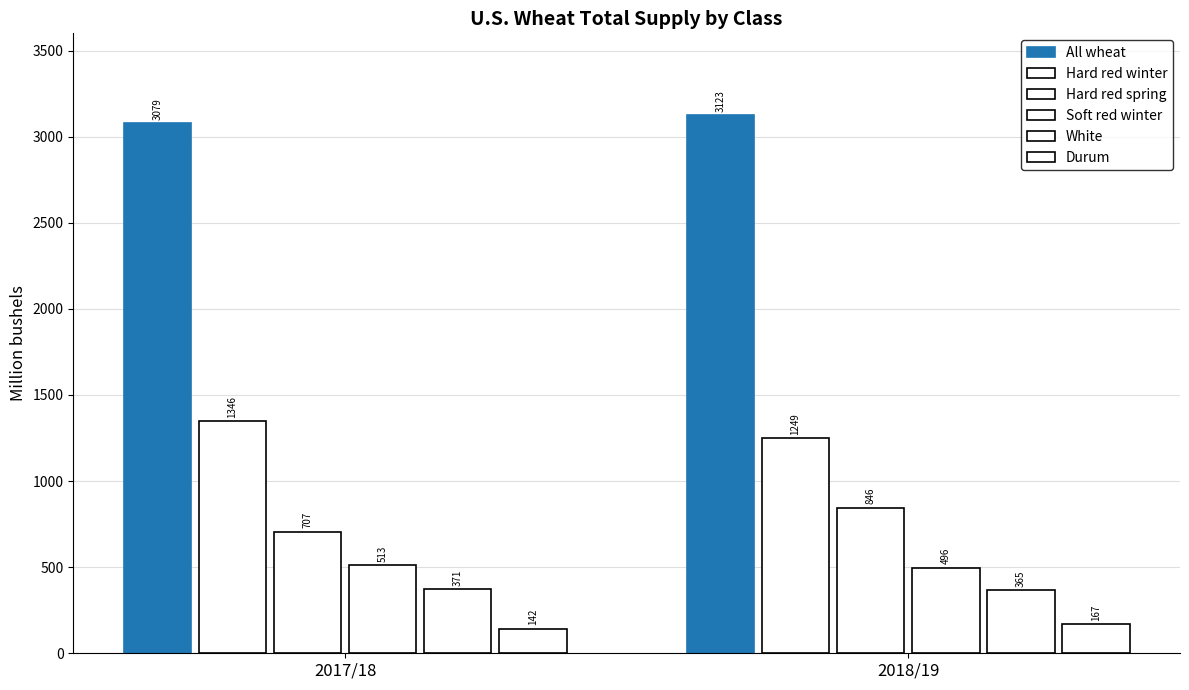

How many groups of bars are there?

2